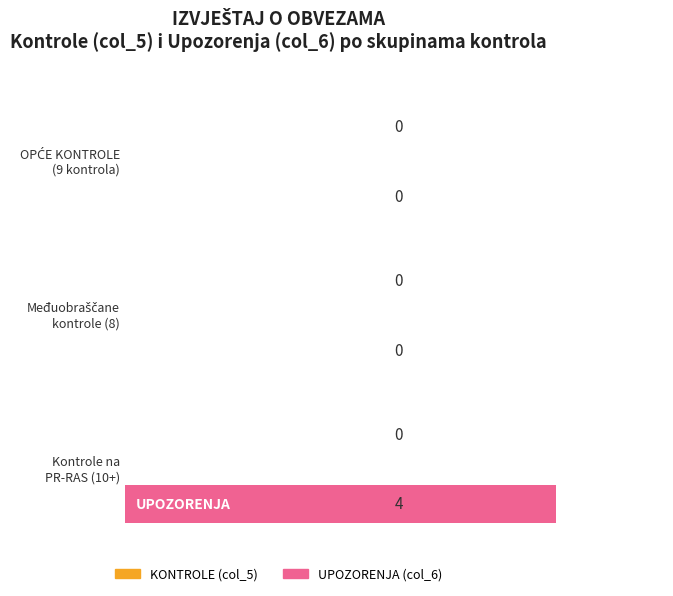

How many bars are there in each group?

2